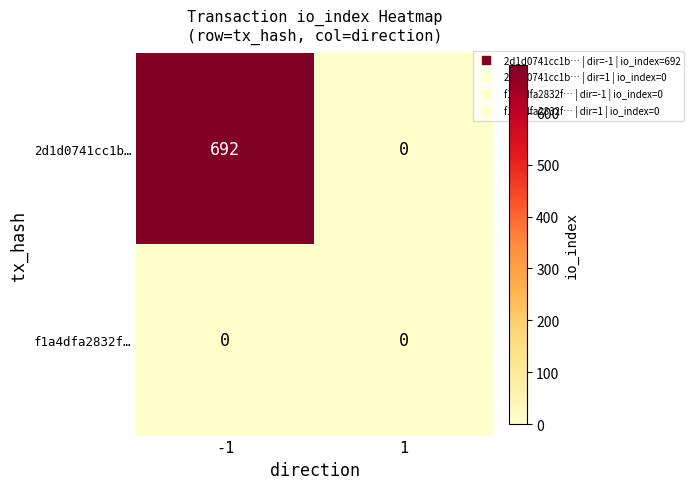

What is the average value of the 2d1d0741cc1b… series?

346